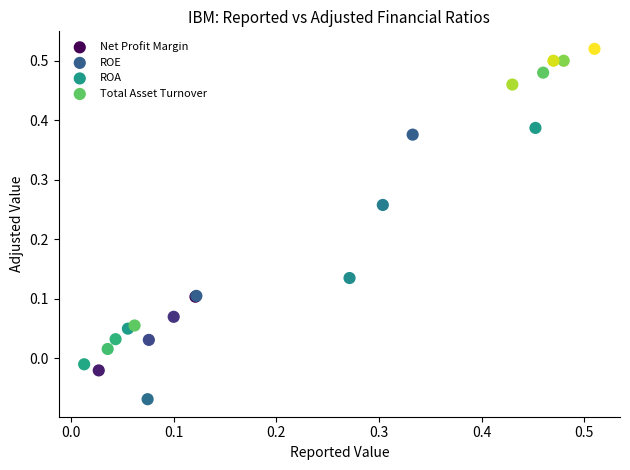

Which series has the widest spread of Y values?

ROE